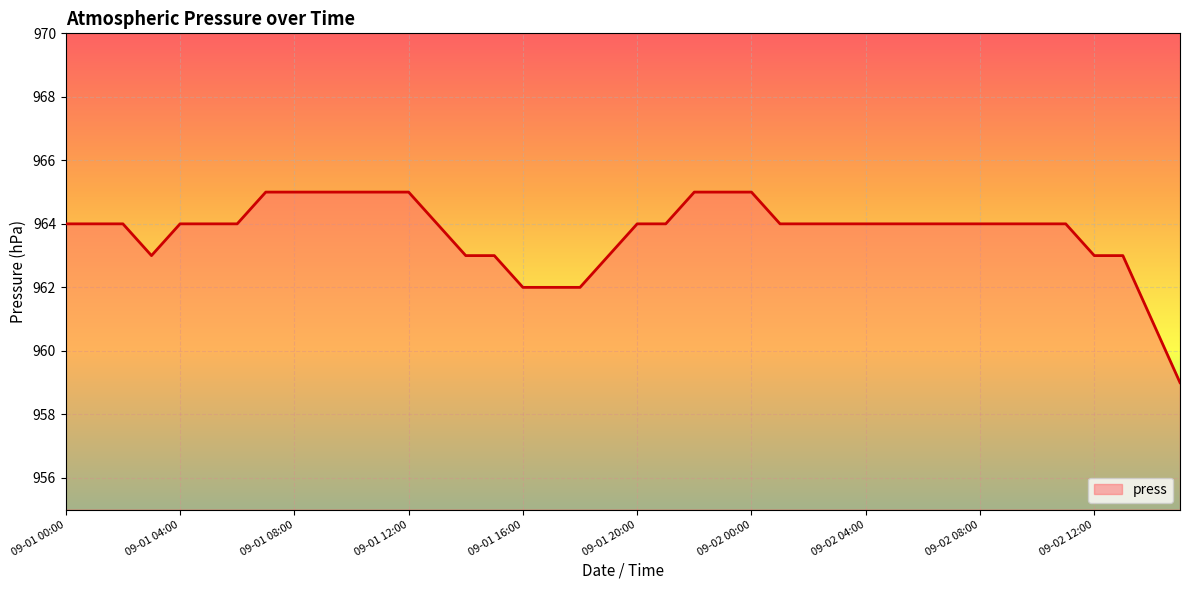

What is the difference between the maximum and minimum values?

6